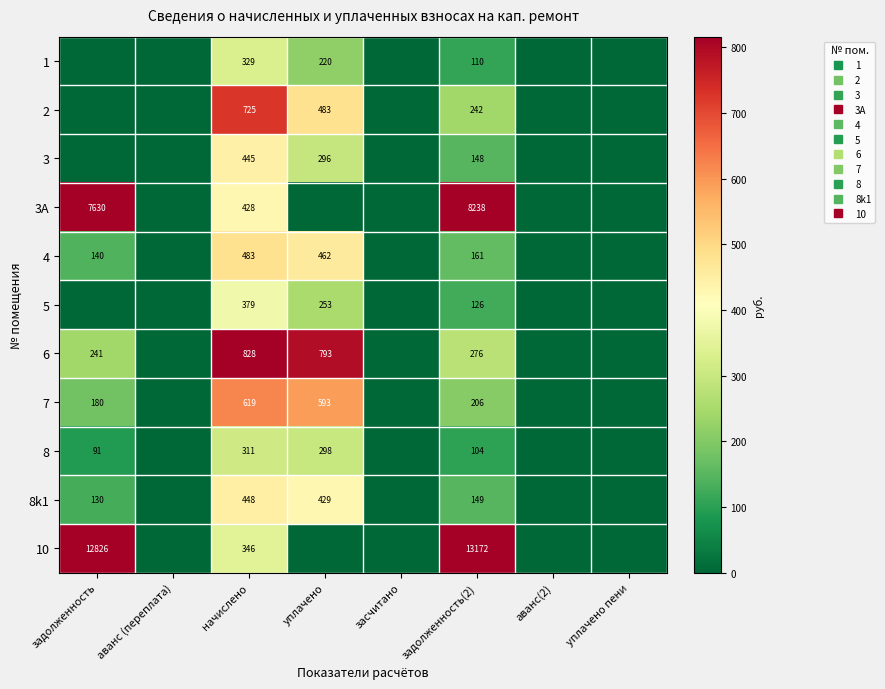

At how many categories does at least one series exceed 8950?

2